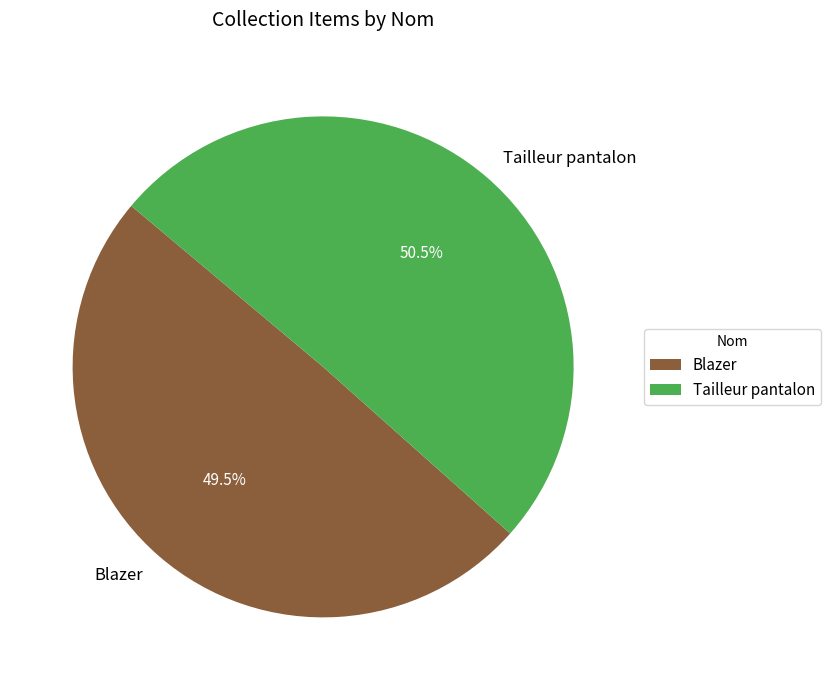

What percentage is NOT represented by Tailleur pantalon?

49.5%